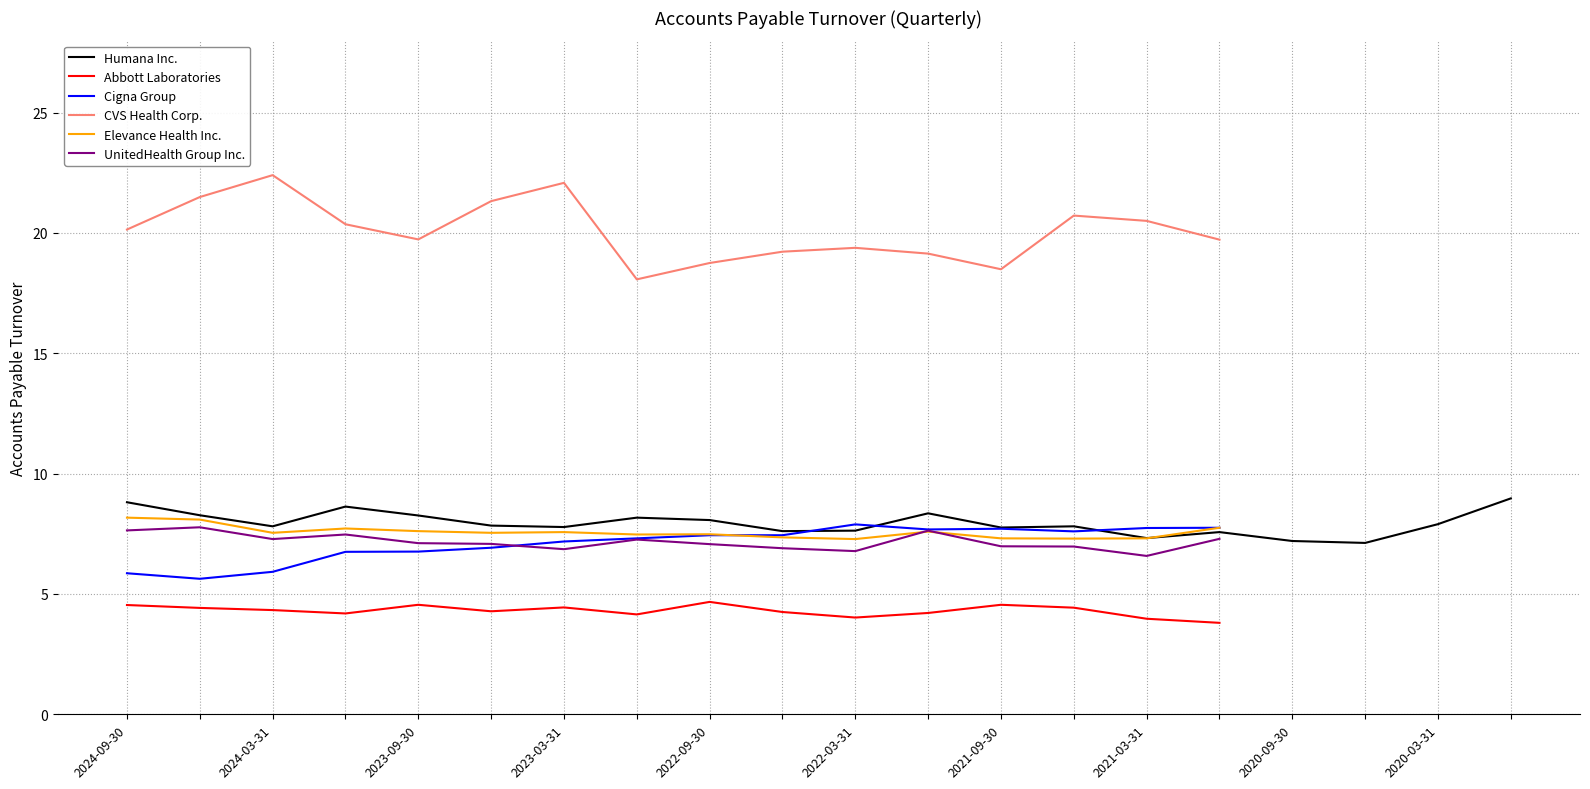

True or false: Humana Inc. has a value of 8.8 at 2024-09-30.

True